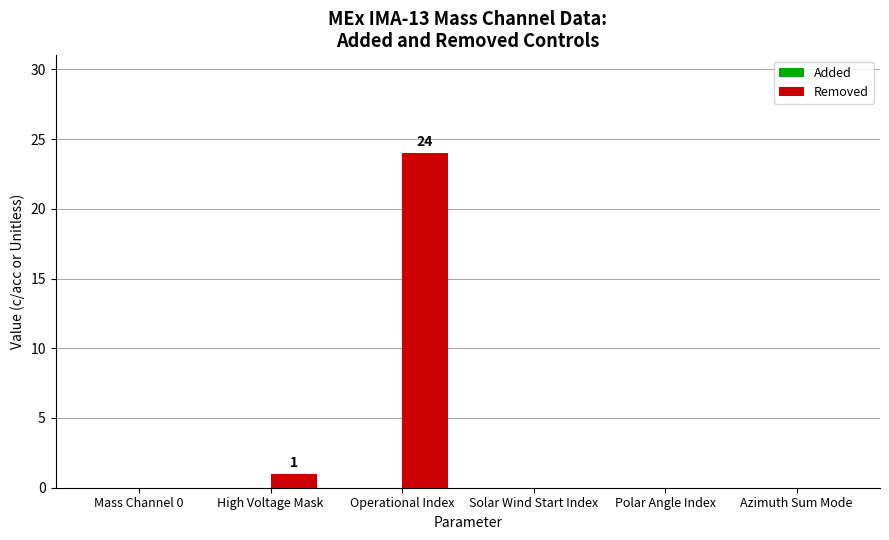

At which category does the chart reach its peak across all series?

Operational Index